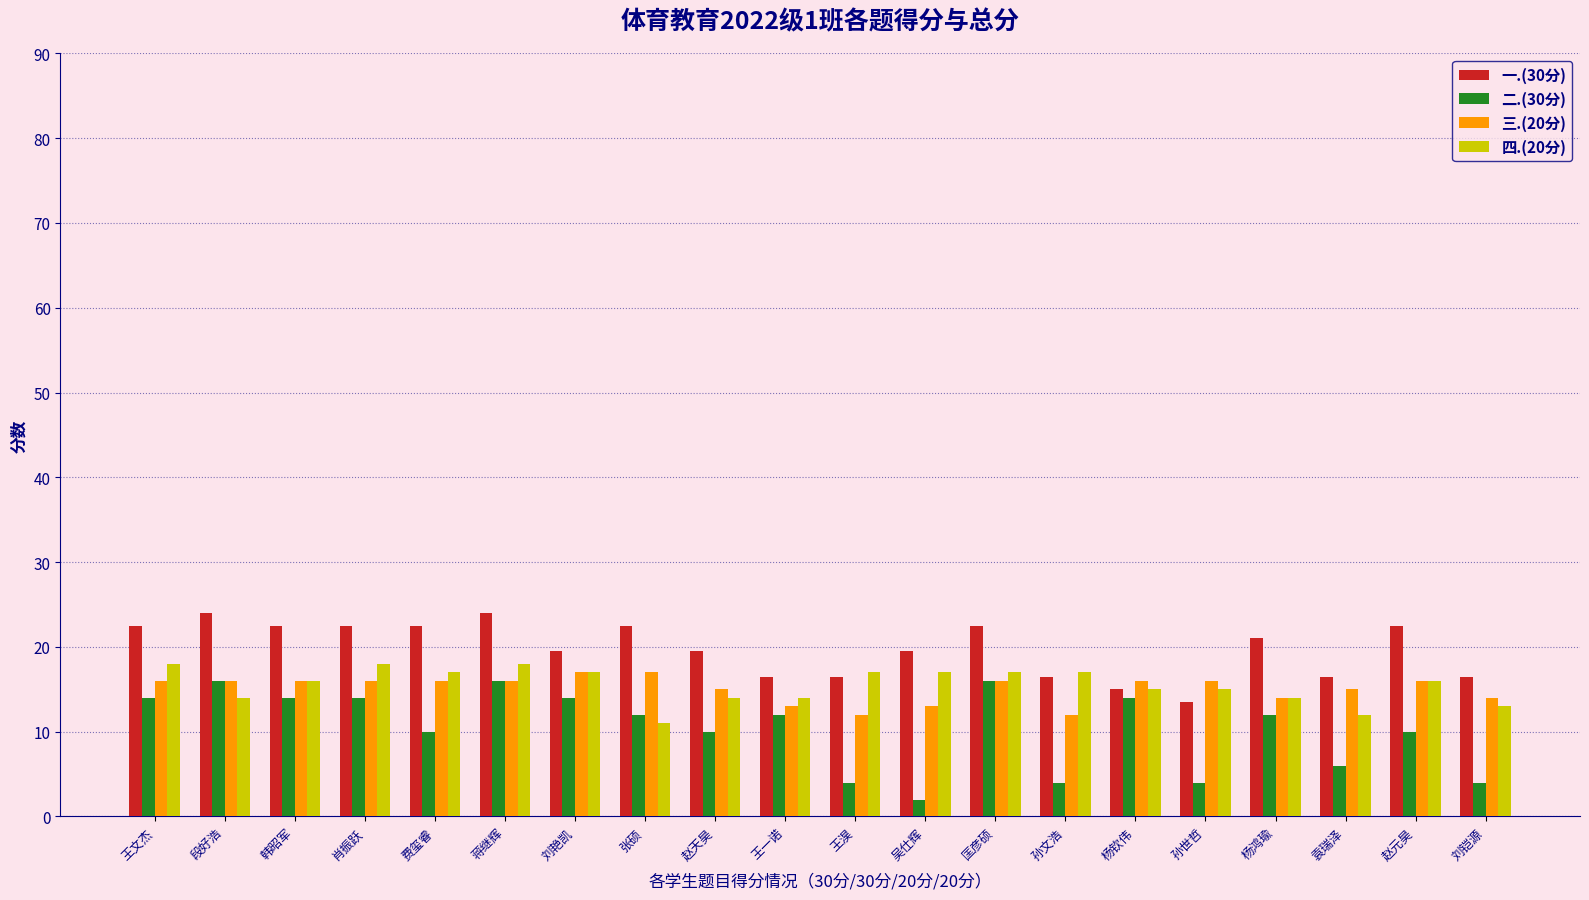

Reading left to right, transcribe all the data shown in this chart.

一.(30分): 王文杰=22.5	段好浩=24.0	韩昭军=22.5	肖振跃=22.5	费玺睿=22.5	蒋继辉=24.0	刘艳凯=19.5	张硕=22.5	赵天昊=19.5	王一诺=16.5	王淏=16.5	吴仕辉=19.5	匡彦硕=22.5	孙文浩=16.5	杨钦伟=15.0	孙世哲=13.5	杨鸿瑜=21.0	袁瑞泽=16.5	赵元昊=22.5	刘铠源=16.5
二.(30分): 王文杰=14.0	段好浩=16.0	韩昭军=14.0	肖振跃=14.0	费玺睿=10.0	蒋继辉=16.0	刘艳凯=14.0	张硕=12.0	赵天昊=10.0	王一诺=12.0	王淏=4.0	吴仕辉=2.0	匡彦硕=16.0	孙文浩=4.0	杨钦伟=14.0	孙世哲=4.0	杨鸿瑜=12.0	袁瑞泽=6.0	赵元昊=10.0	刘铠源=4.0
三.(20分): 王文杰=16.0	段好浩=16.0	韩昭军=16.0	肖振跃=16.0	费玺睿=16.0	蒋继辉=16.0	刘艳凯=17.0	张硕=17.0	赵天昊=15.0	王一诺=13.0	王淏=12.0	吴仕辉=13.0	匡彦硕=16.0	孙文浩=12.0	杨钦伟=16.0	孙世哲=16.0	杨鸿瑜=14.0	袁瑞泽=15.0	赵元昊=16.0	刘铠源=14.0
四.(20分): 王文杰=18.0	段好浩=14.0	韩昭军=16.0	肖振跃=18.0	费玺睿=17.0	蒋继辉=18.0	刘艳凯=17.0	张硕=11.0	赵天昊=14.0	王一诺=14.0	王淏=17.0	吴仕辉=17.0	匡彦硕=17.0	孙文浩=17.0	杨钦伟=15.0	孙世哲=15.0	杨鸿瑜=14.0	袁瑞泽=12.0	赵元昊=16.0	刘铠源=13.0